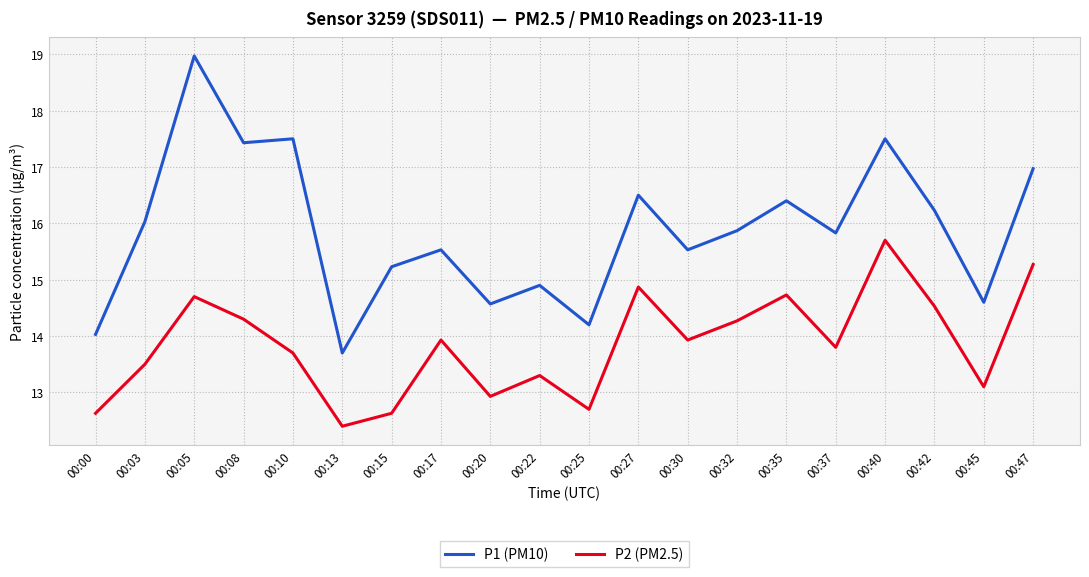

Which category has the highest value across all series?

00:05